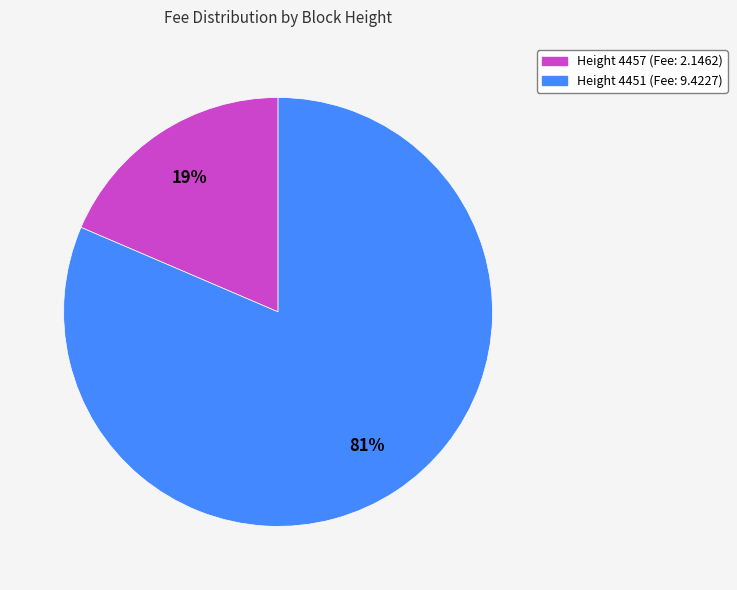

To the nearest percent, what is the average slice percentage?

50%